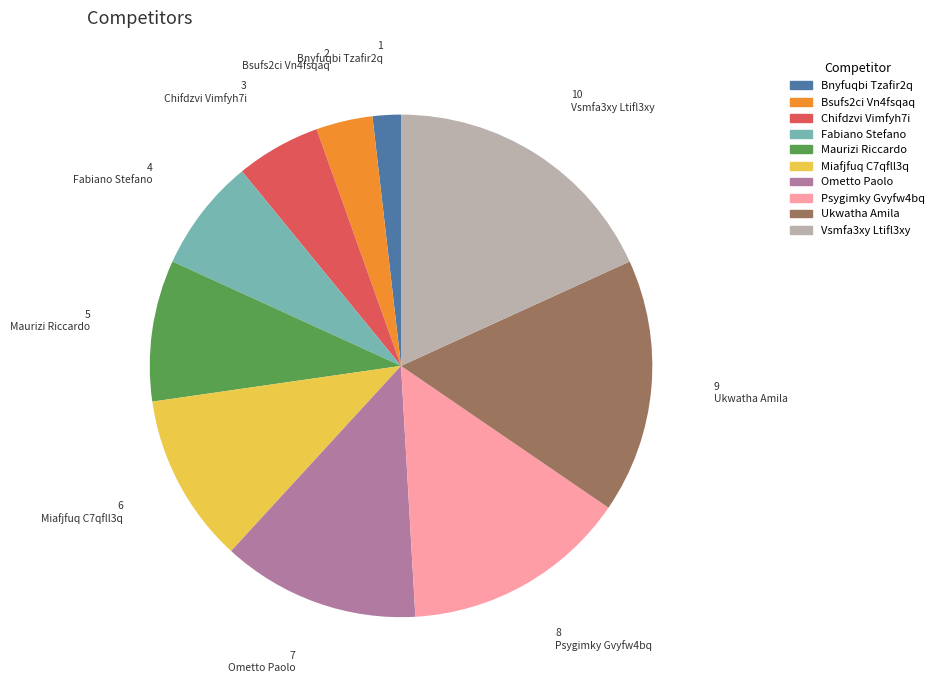

What is the largest slice in the pie chart?

Vsmfa3xy Ltifl3xy